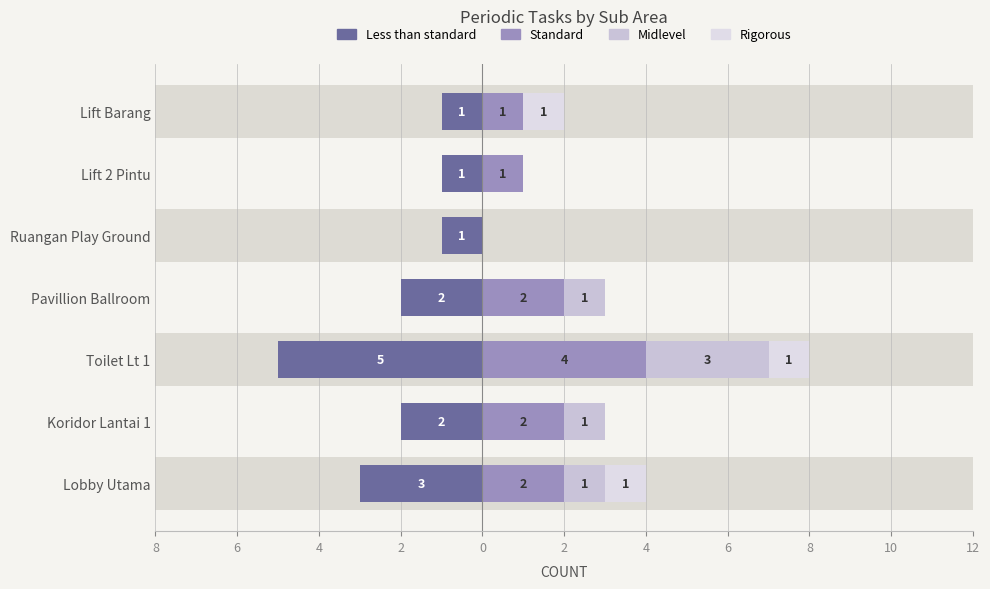

Which series has the widest spread of values?

Less than standard